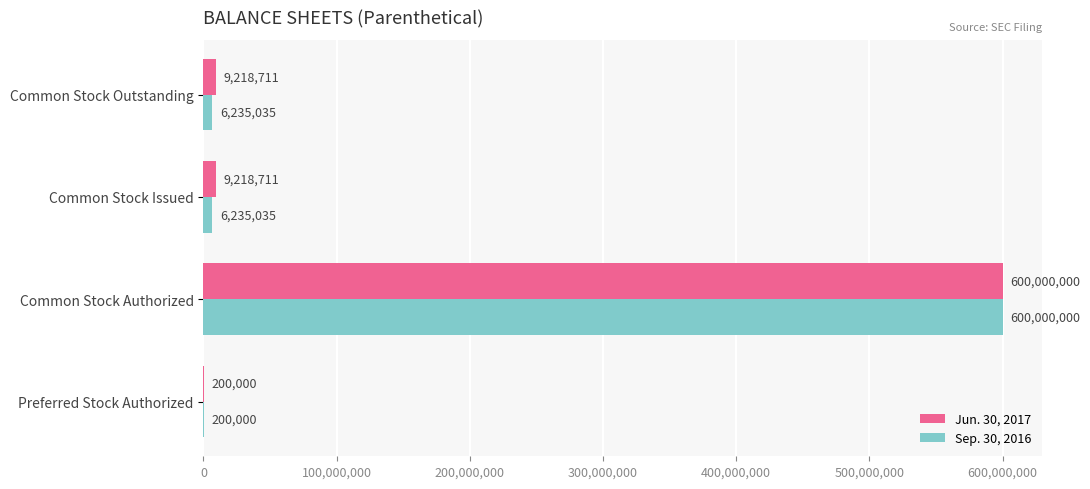

What is the sum of all Sep. 30, 2016 values?

612670070